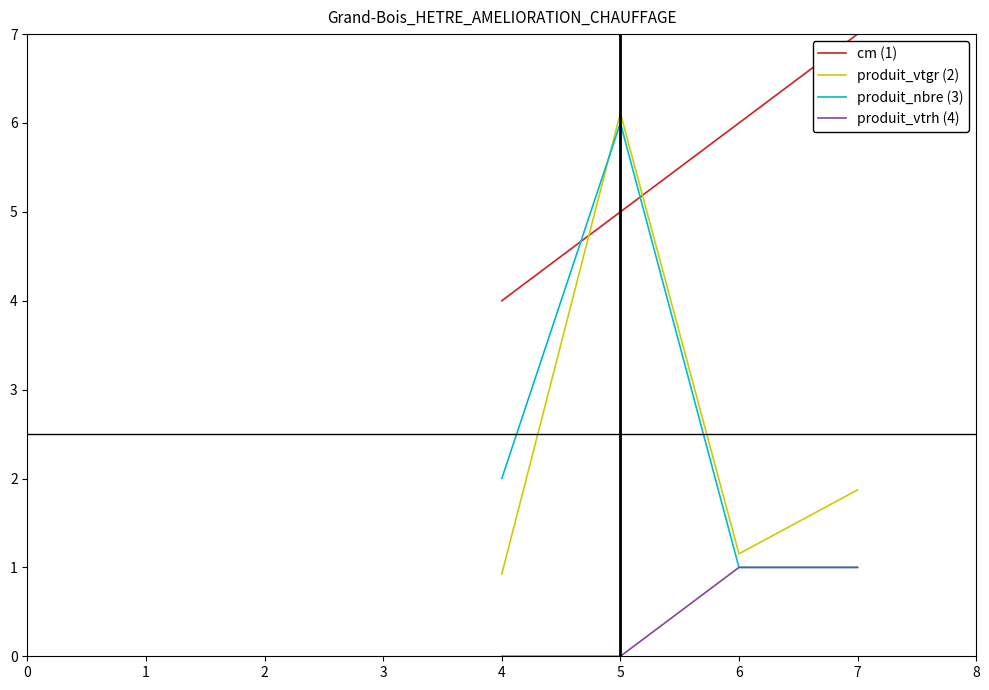

What is the sum of all produit_nbre (3) values?

10.0